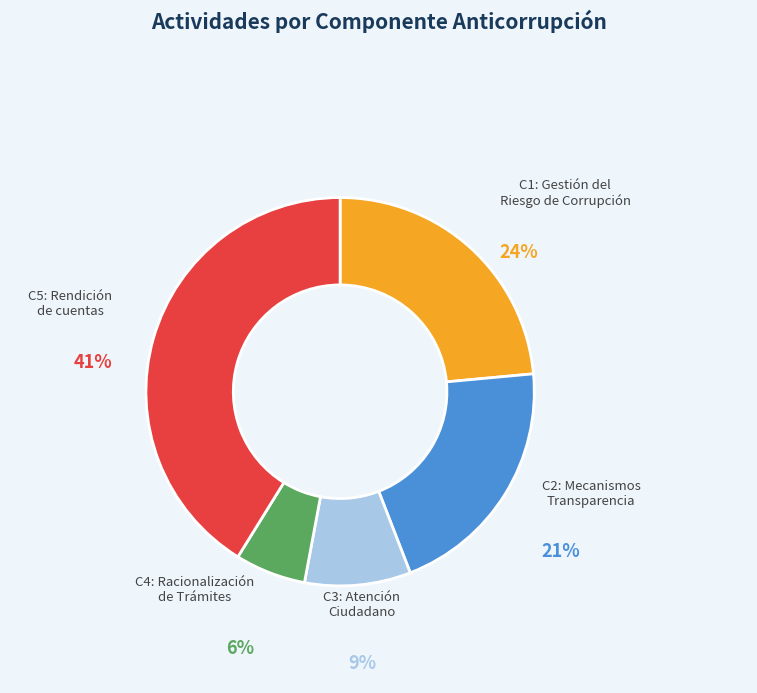

How many slices are in this pie chart?

5